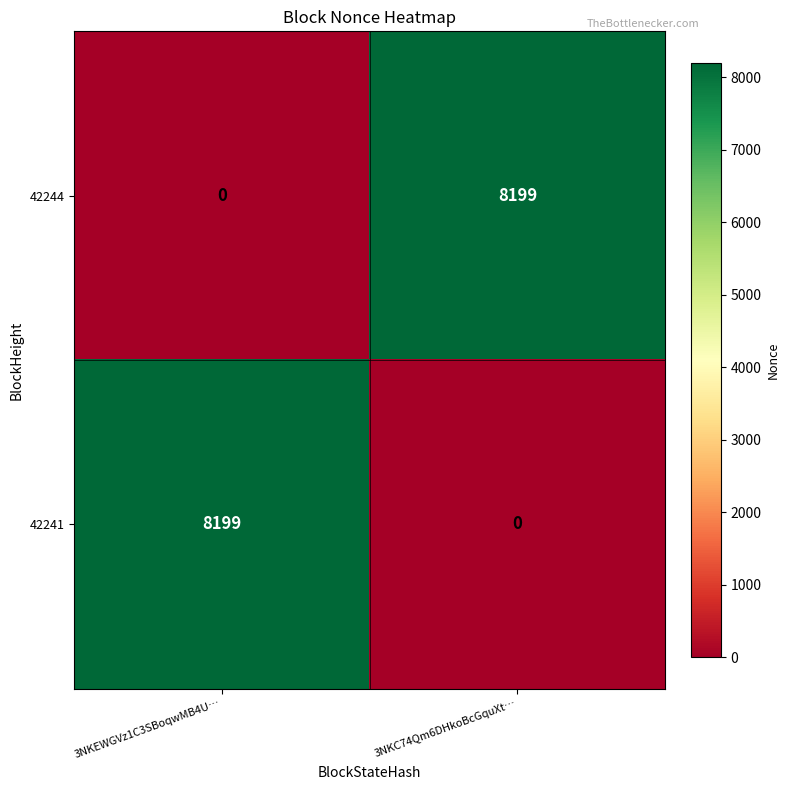

What is the average value of the 42244 series?

4100